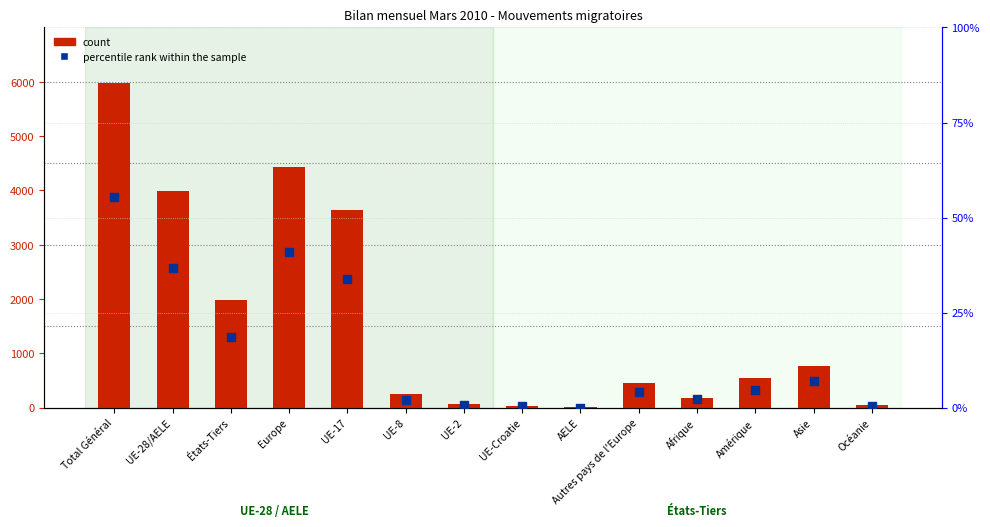

Which series reaches the minimum Y coordinate?

percentile rank within the sample